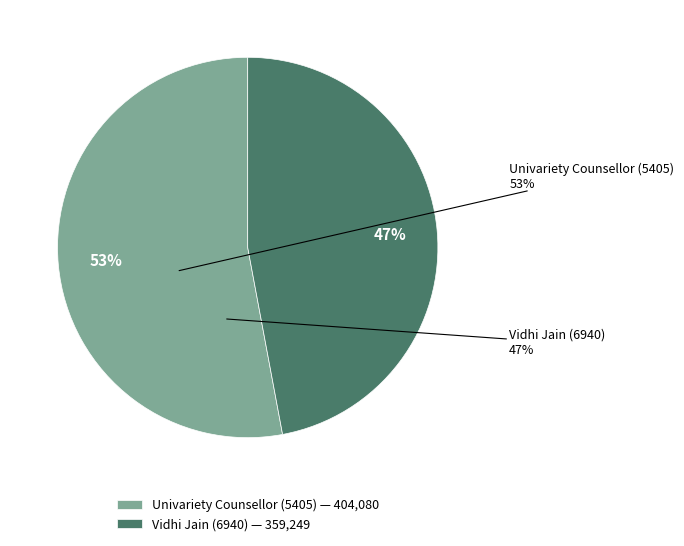

What is the majority slice?

Univariety Counsellor (5405)